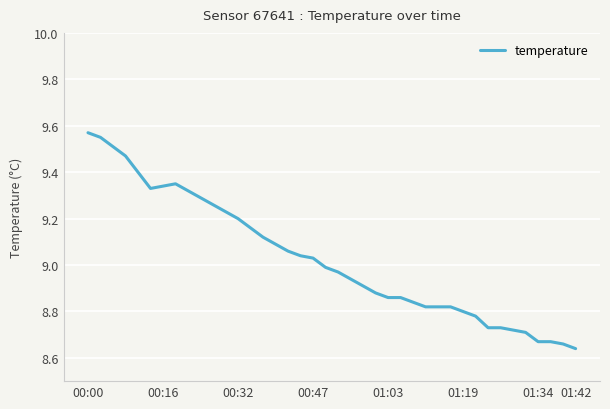

Approximately how many times larger is the value at 01:03 compared to 01:34?

1.0